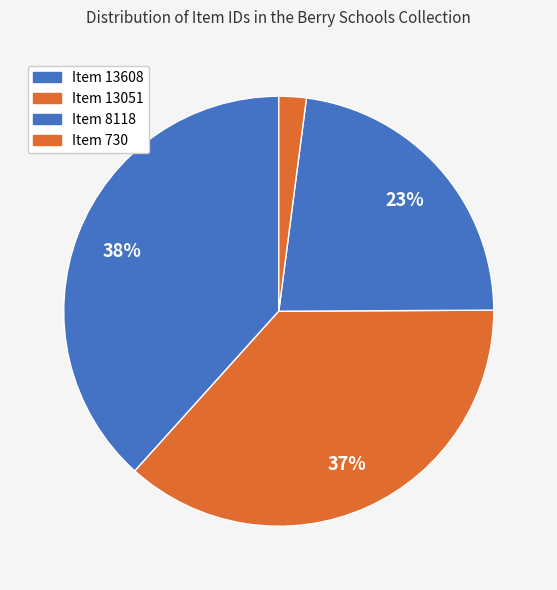

How many segments does this pie chart have?

4